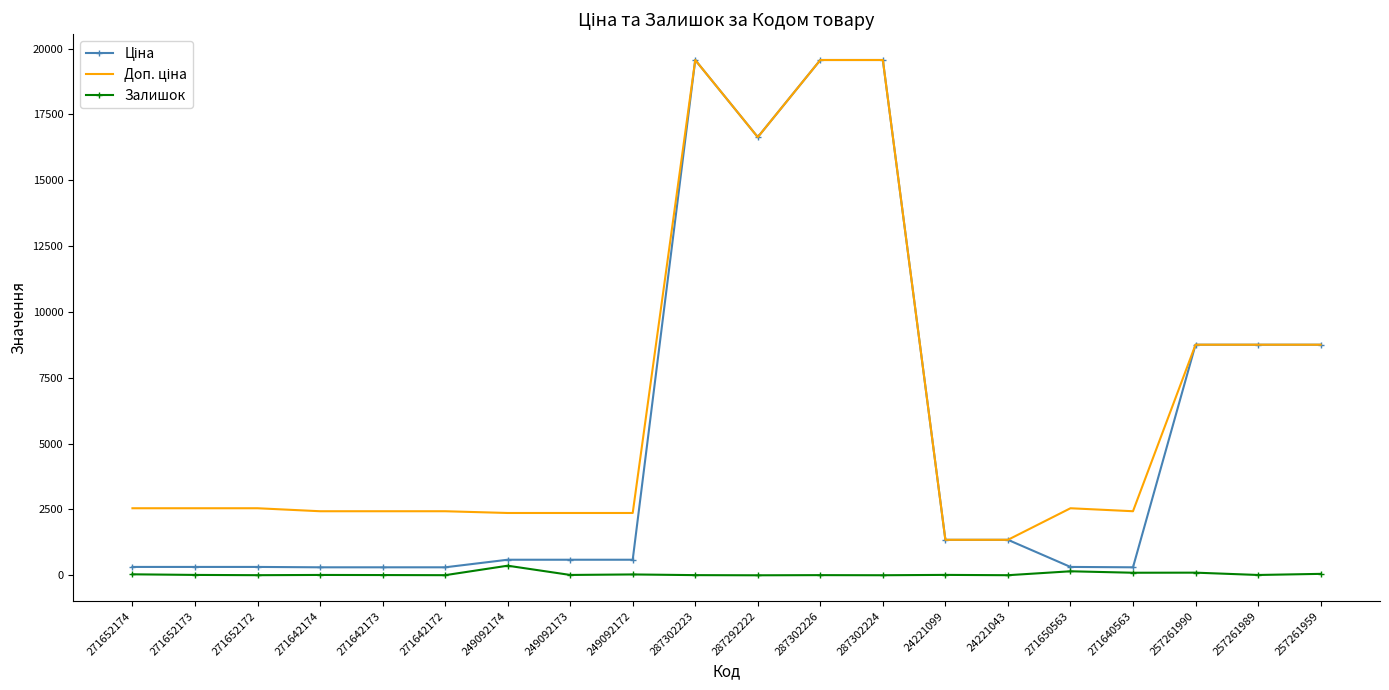

What is the maximum value shown in the chart?

19564.9